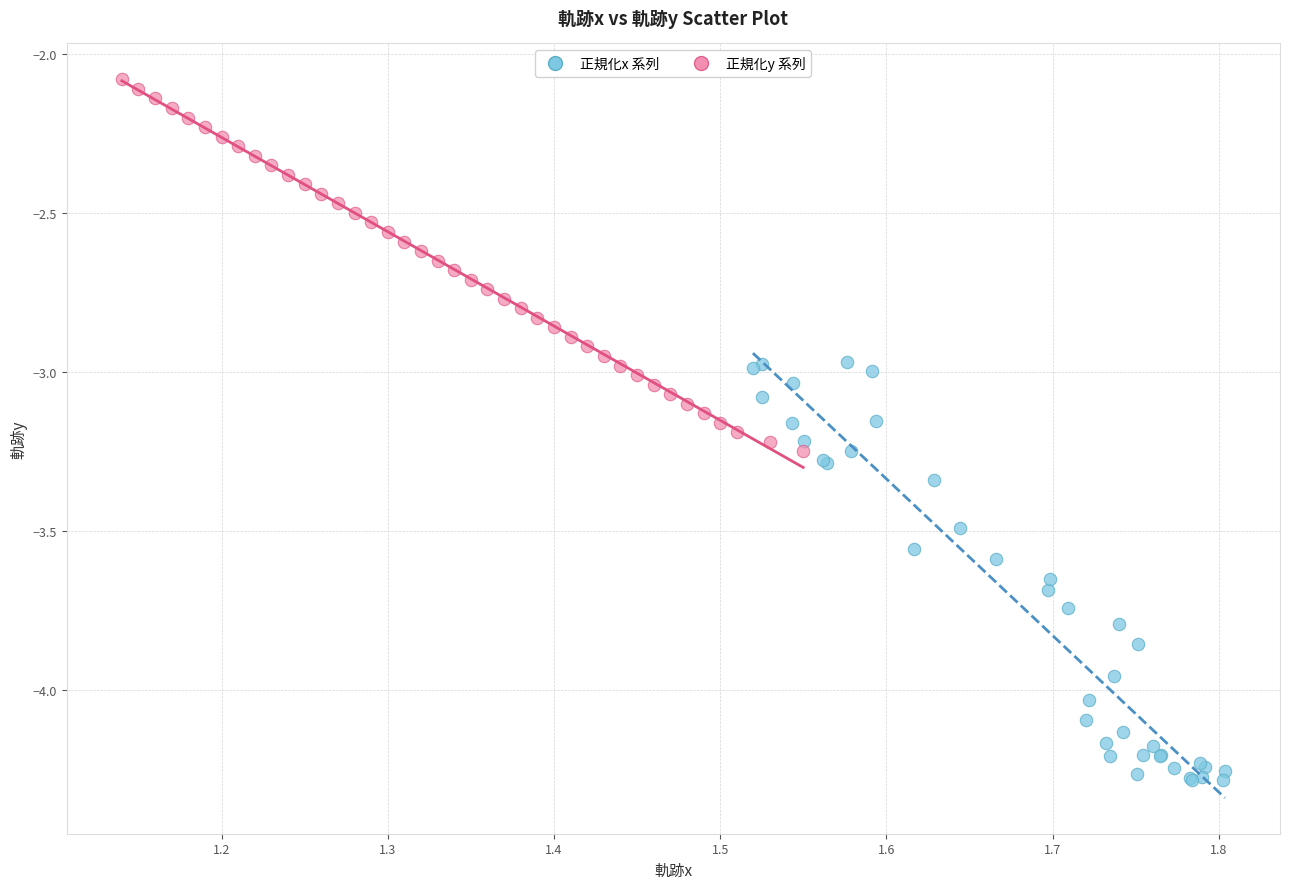

What are all the series names shown in the legend?

正規化x 系列, 正規化y 系列